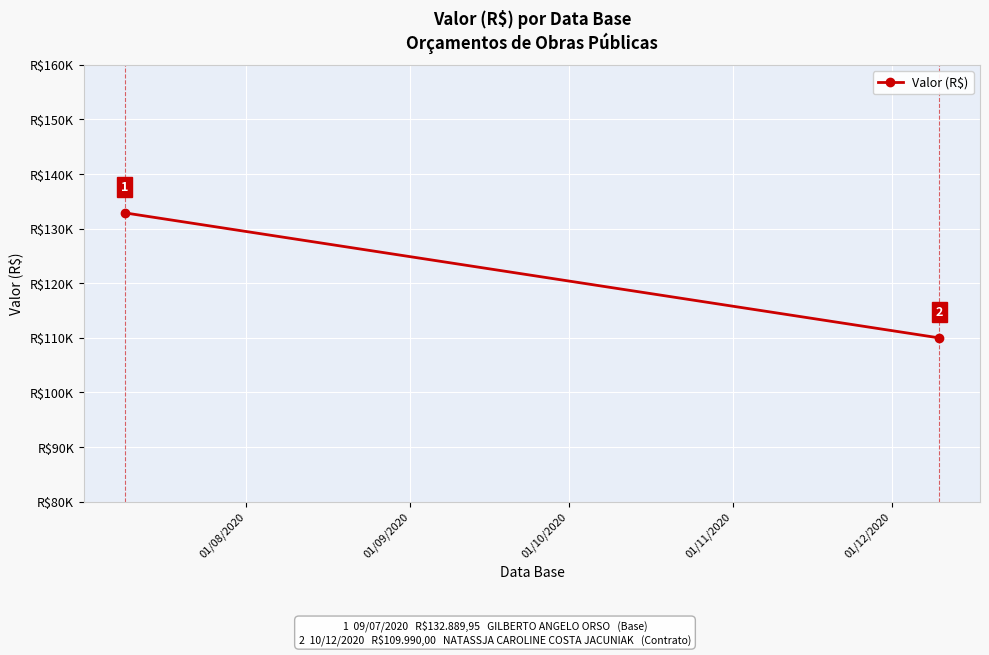

Approximately how many times larger is the value at 01/08/2020 compared to 01/09/2020?

1.2